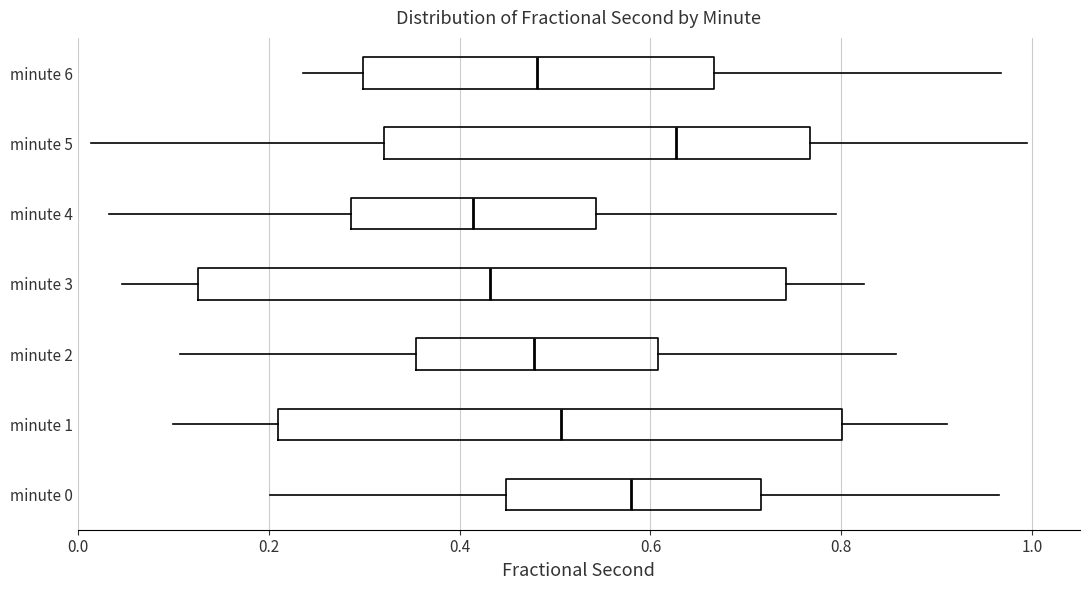

Reading bottom to top, read every box against the x-axis: the position of its median line, the range the box covers, and the ends of its whiskers. The values are not printed on the chart, so give them approximately, as read against the axis.

minute 0: median 0.58, box 0.44 to 0.72, whiskers 0.20 to 0.96
minute 1: median 0.50, box 0.20 to 0.80, whiskers 0.10 to 0.92
minute 2: median 0.48, box 0.36 to 0.60, whiskers 0.10 to 0.86
minute 3: median 0.44, box 0.12 to 0.74, whiskers 0.04 to 0.82
minute 4: median 0.42, box 0.28 to 0.54, whiskers 0.04 to 0.80
minute 5: median 0.62, box 0.32 to 0.76, whiskers 0.02 to 1.00
minute 6: median 0.48, box 0.30 to 0.66, whiskers 0.24 to 0.96